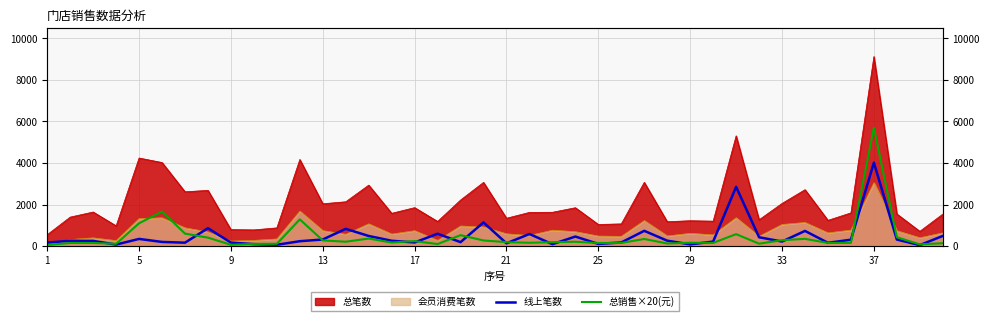

At which label does 总销售×20(元) reach its peak?

37